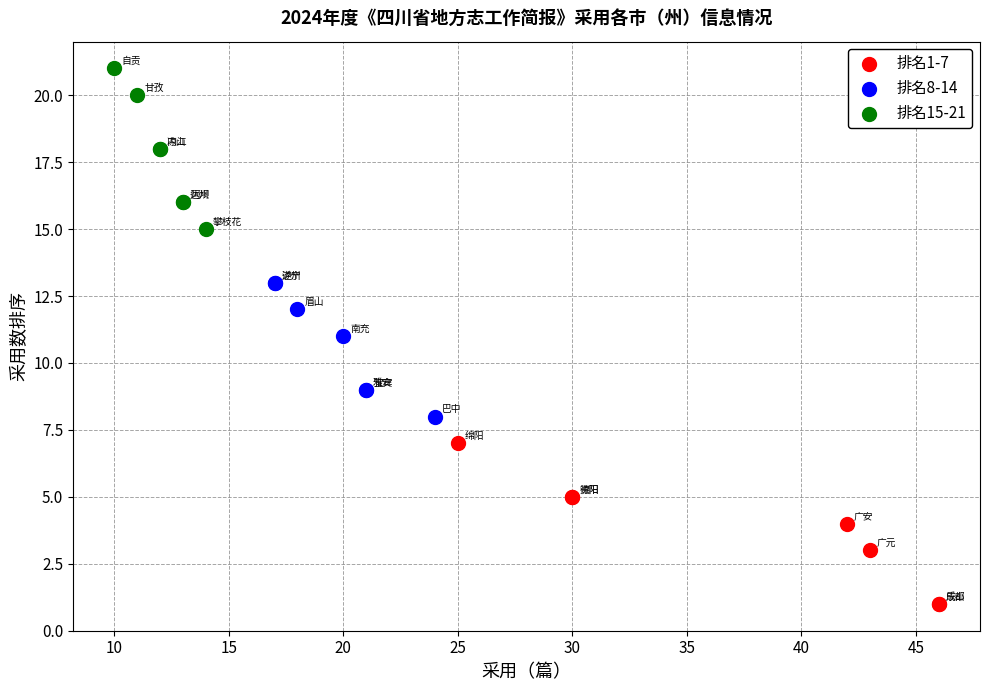

Which series reaches the maximum Y coordinate?

排名15-21